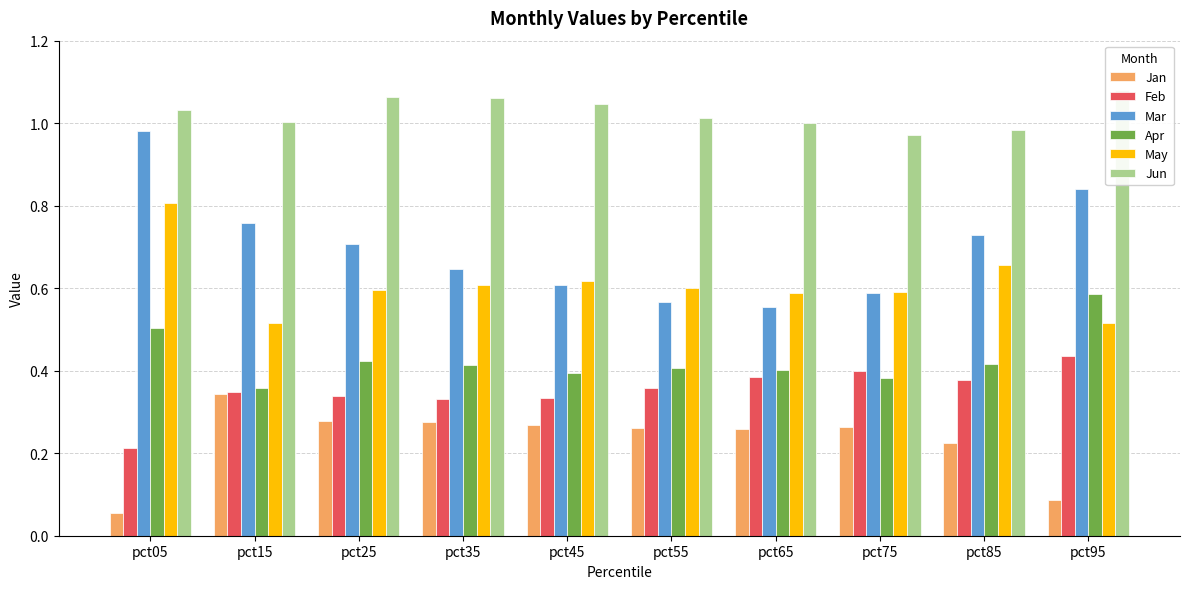

What are all the series names shown in the legend?

Jan, Feb, Mar, Apr, May, Jun